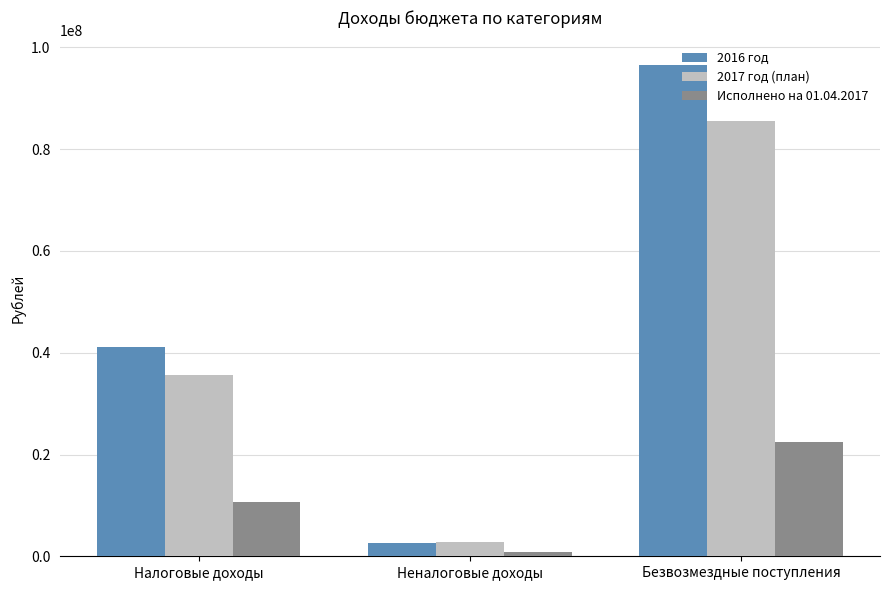

How many categories are shown in the chart?

3